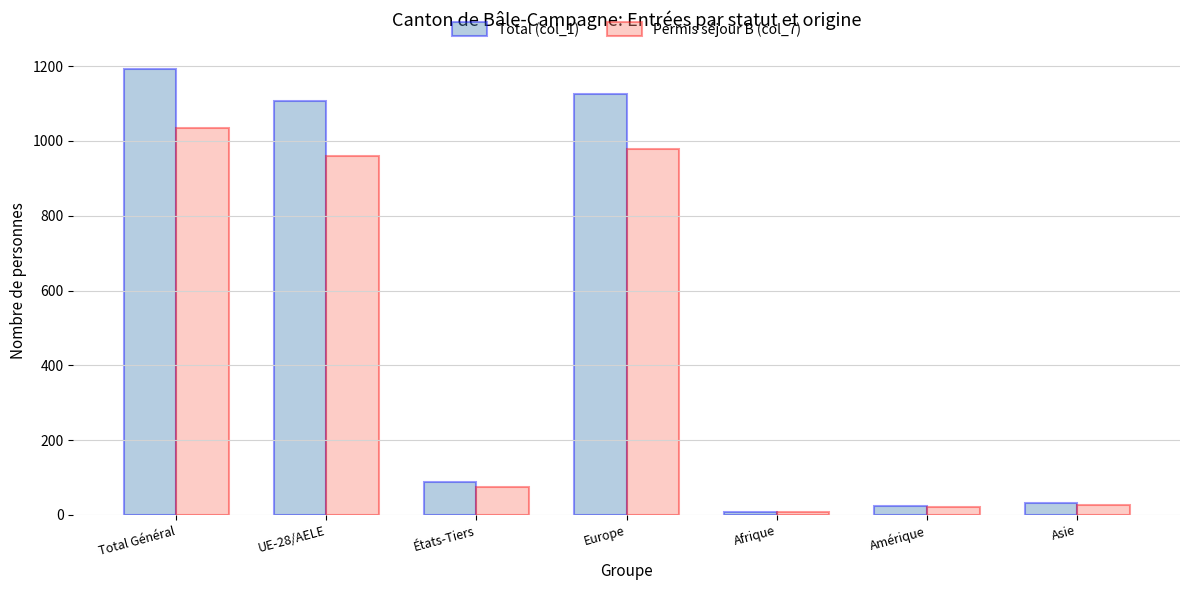

Is it true that Total (col_1) equals 33 at Asie?

True